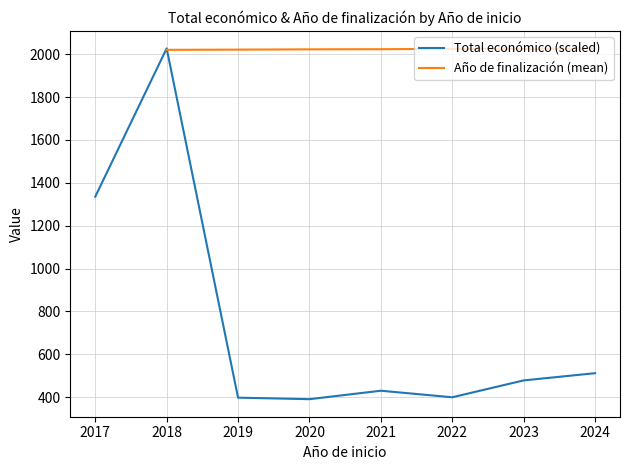

The Total económico (scaled) series shows 629.0 at 2021. True or false?

False